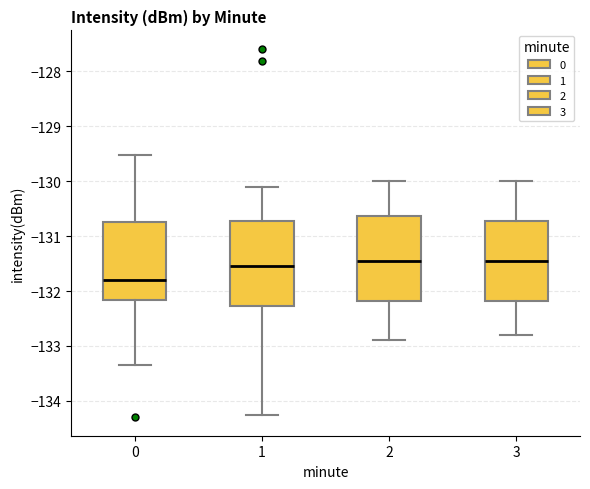

Reading left to right, transcribe this box plot: for each box, give where its median line is, the range the box spans, and where its two whiskers end, as read against the y-axis. The values are not printed on the chart, so give them approximately, as read against the axis.

0: median -131.8, box -132.2 to -130.7, whiskers -133.3 to -129.5
1: median -131.5, box -132.3 to -130.7, whiskers -134.3 to -130.1
2: median -131.4, box -132.2 to -130.6, whiskers -132.9 to -130.0
3: median -131.4, box -132.2 to -130.7, whiskers -132.8 to -130.0